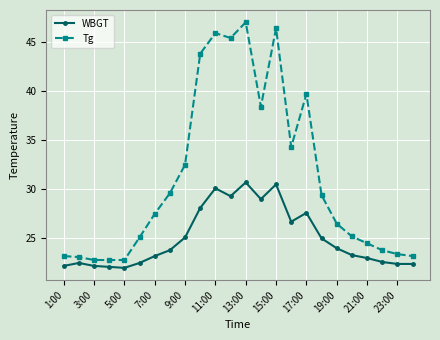

Which series has the largest total across all categories?

Tg